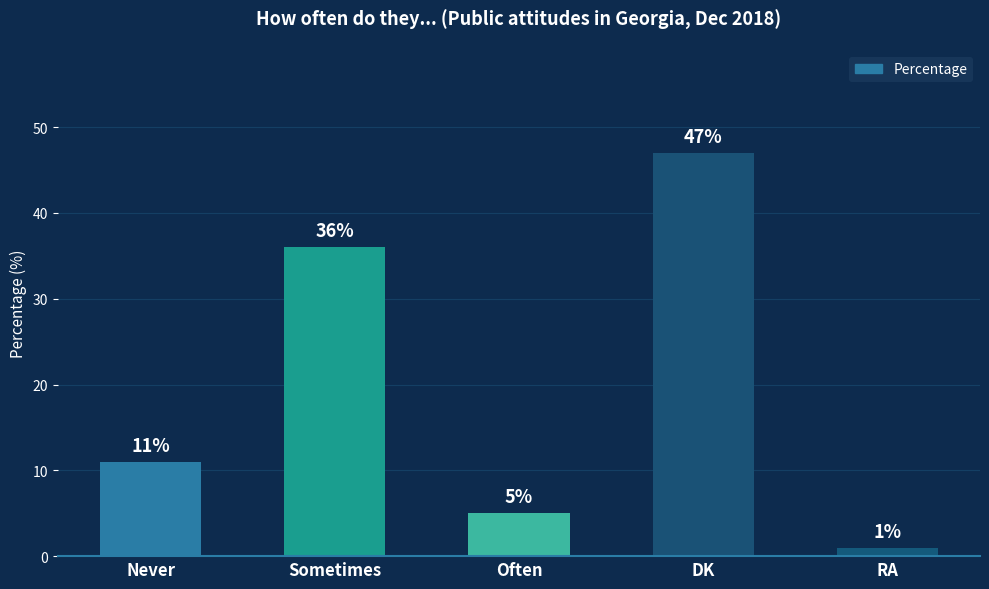

The chart shows a value of 1 at RA. True or false?

True